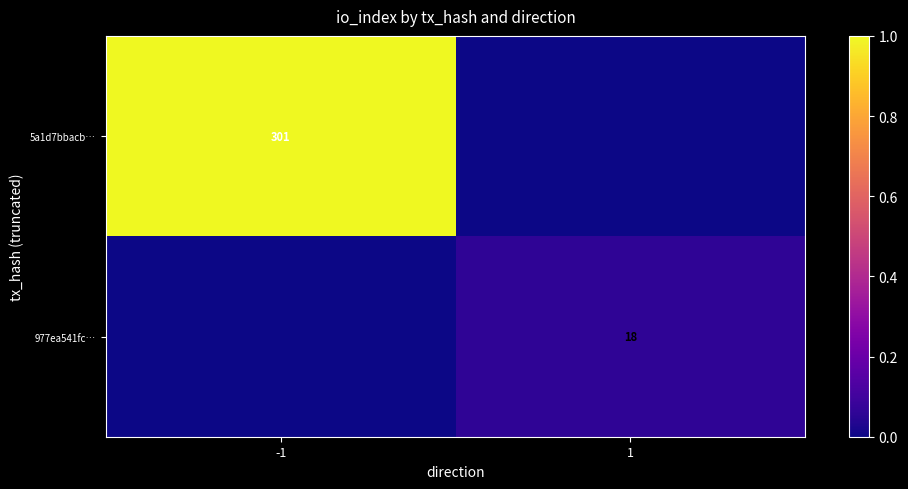

True or false: 5a1d7bbacb… has a value of 301 at -1.

True